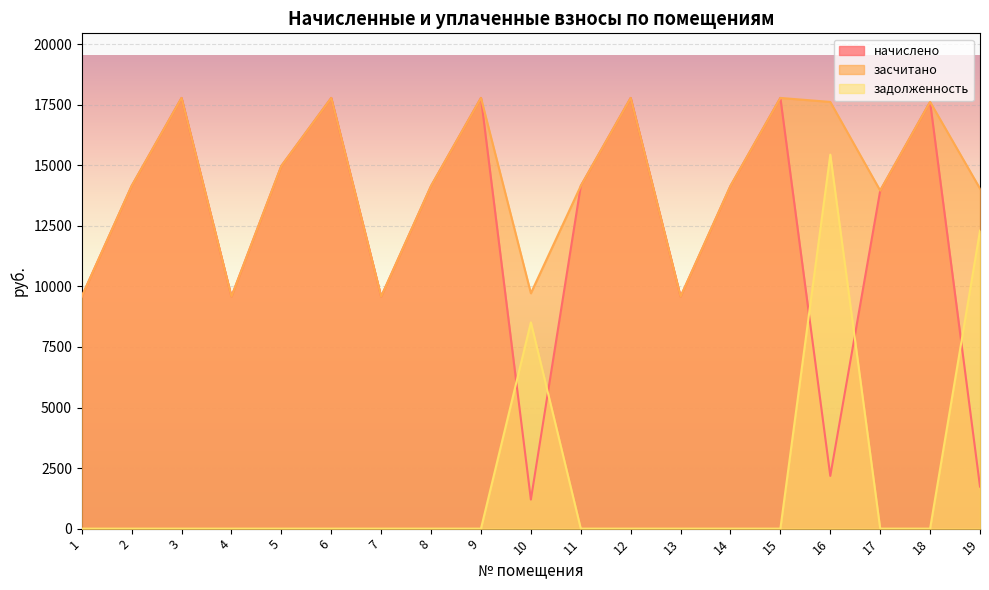

Reading left to right, list all the values displayed in this chart.

начислено: 9577.7	14146.3	17779.2	9577.7	14972.0	17779.2	9577.7	14146.3	17779.2	1200.9	14146.3	17779.2	9577.7	14146.3	17779.2	2177.3	13953.7	17614.1	1735.0
засчитано: 9577.7	14146.3	17779.2	9577.7	14972.0	17779.2	9577.7	14146.3	17779.2	9715.3	14146.3	17779.2	9577.7	14146.3	17779.2	17614.1	13953.7	17614.1	14036.2
задолженность: 0.0	0.0	0.0	0.0	0.0	0.0	0.0	0.0	0.0	8514.4	0.0	0.0	0.0	0.0	0.0	15436.8	0.0	0.0	12301.2